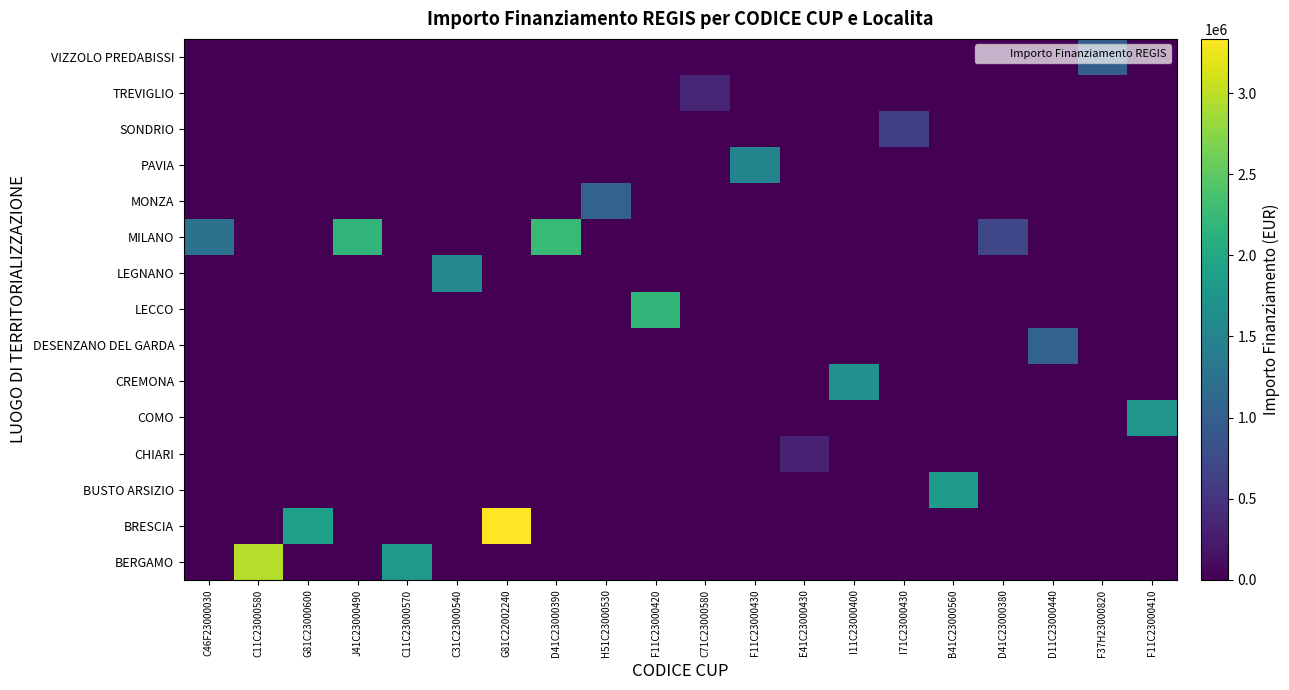

At how many categories does at least one series exceed 1181064?

13